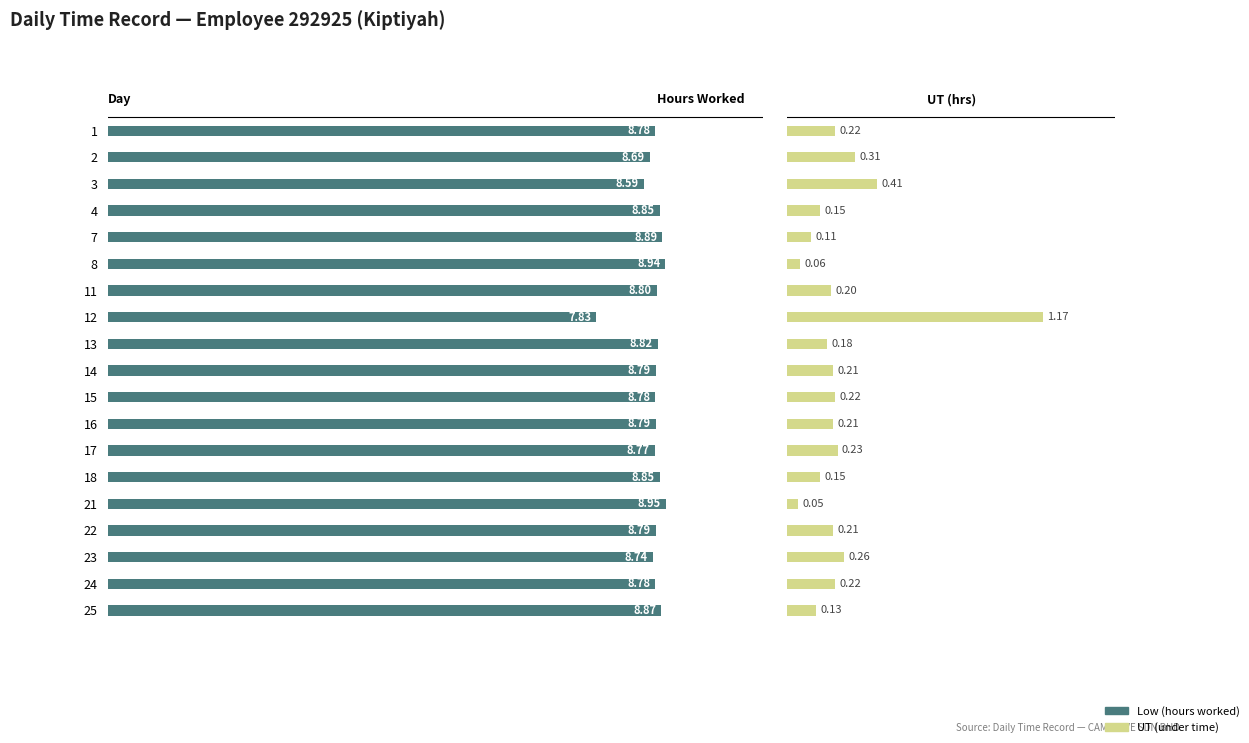

What are all the series names shown in the legend?

Low (hours worked), UT (under time)